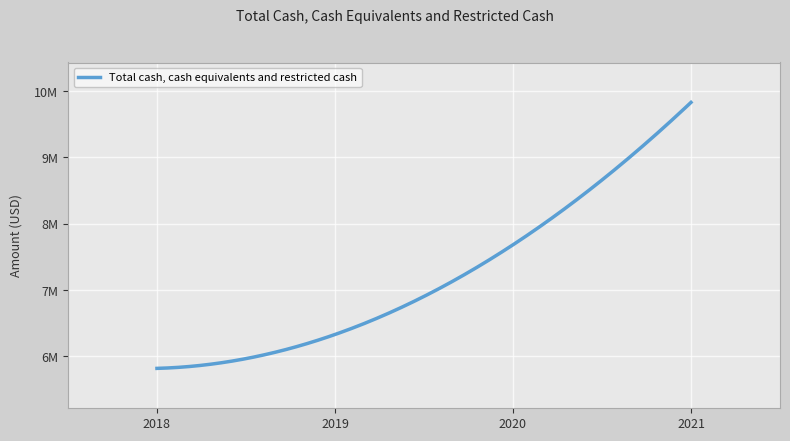

What is the smallest value displayed?

5819027